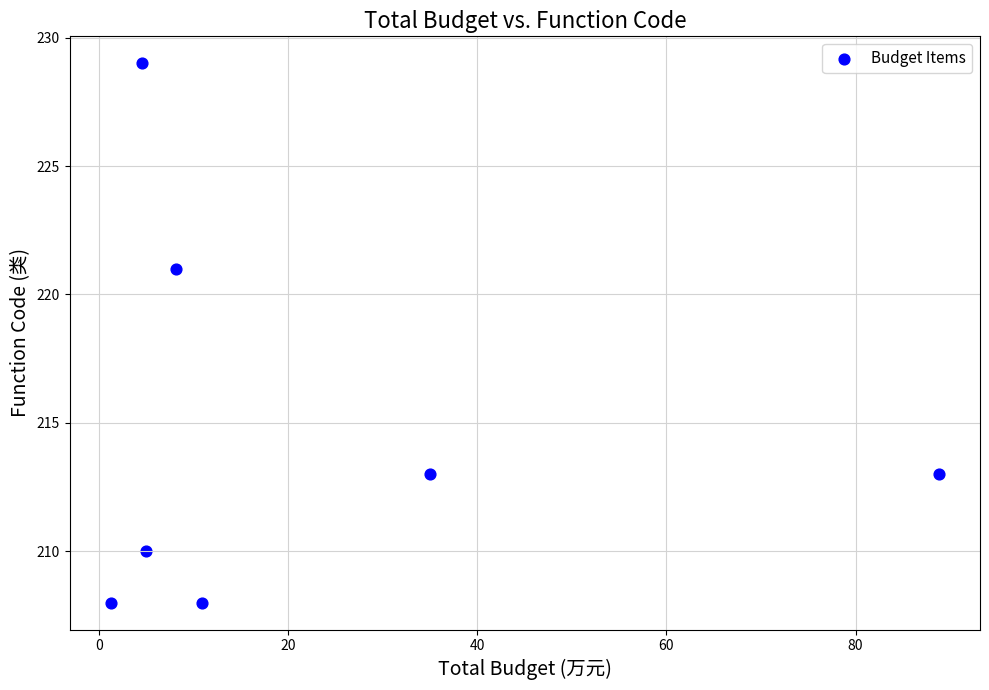

What Y value in the scatter plot is closest to 218?

221